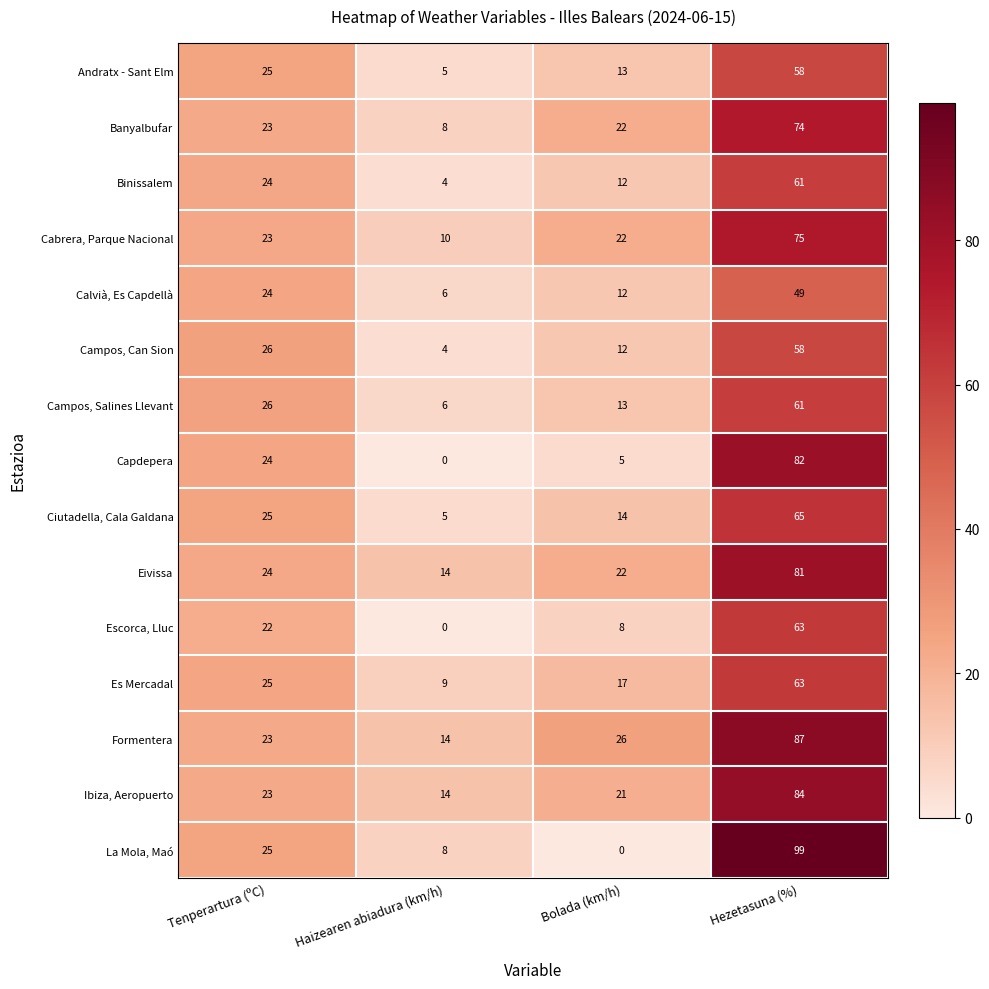

The Banyalbufar series shows 8 at Haizearen abiadura (km/h). True or false?

True